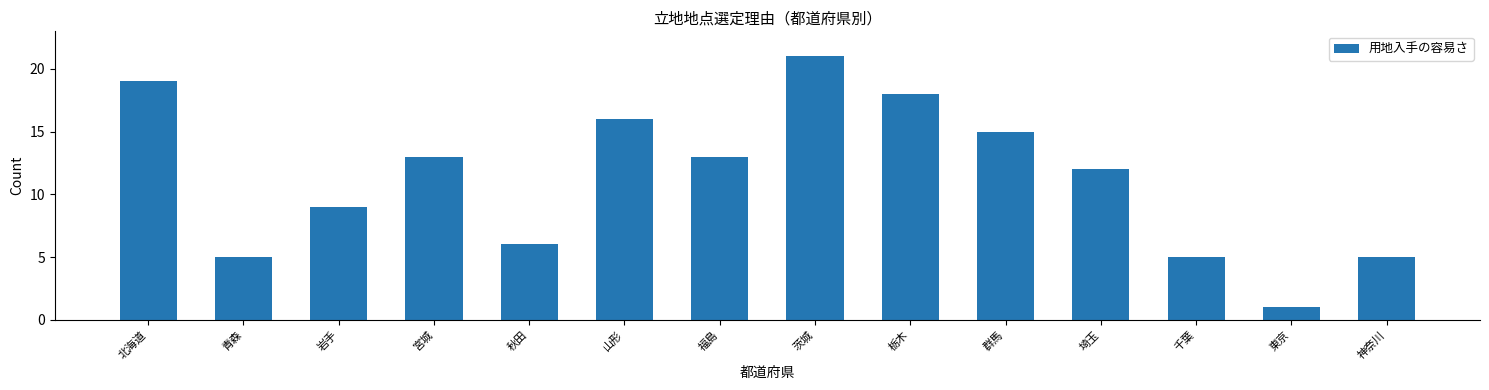

What is the sum of the values at 宮城 and 山形?

29